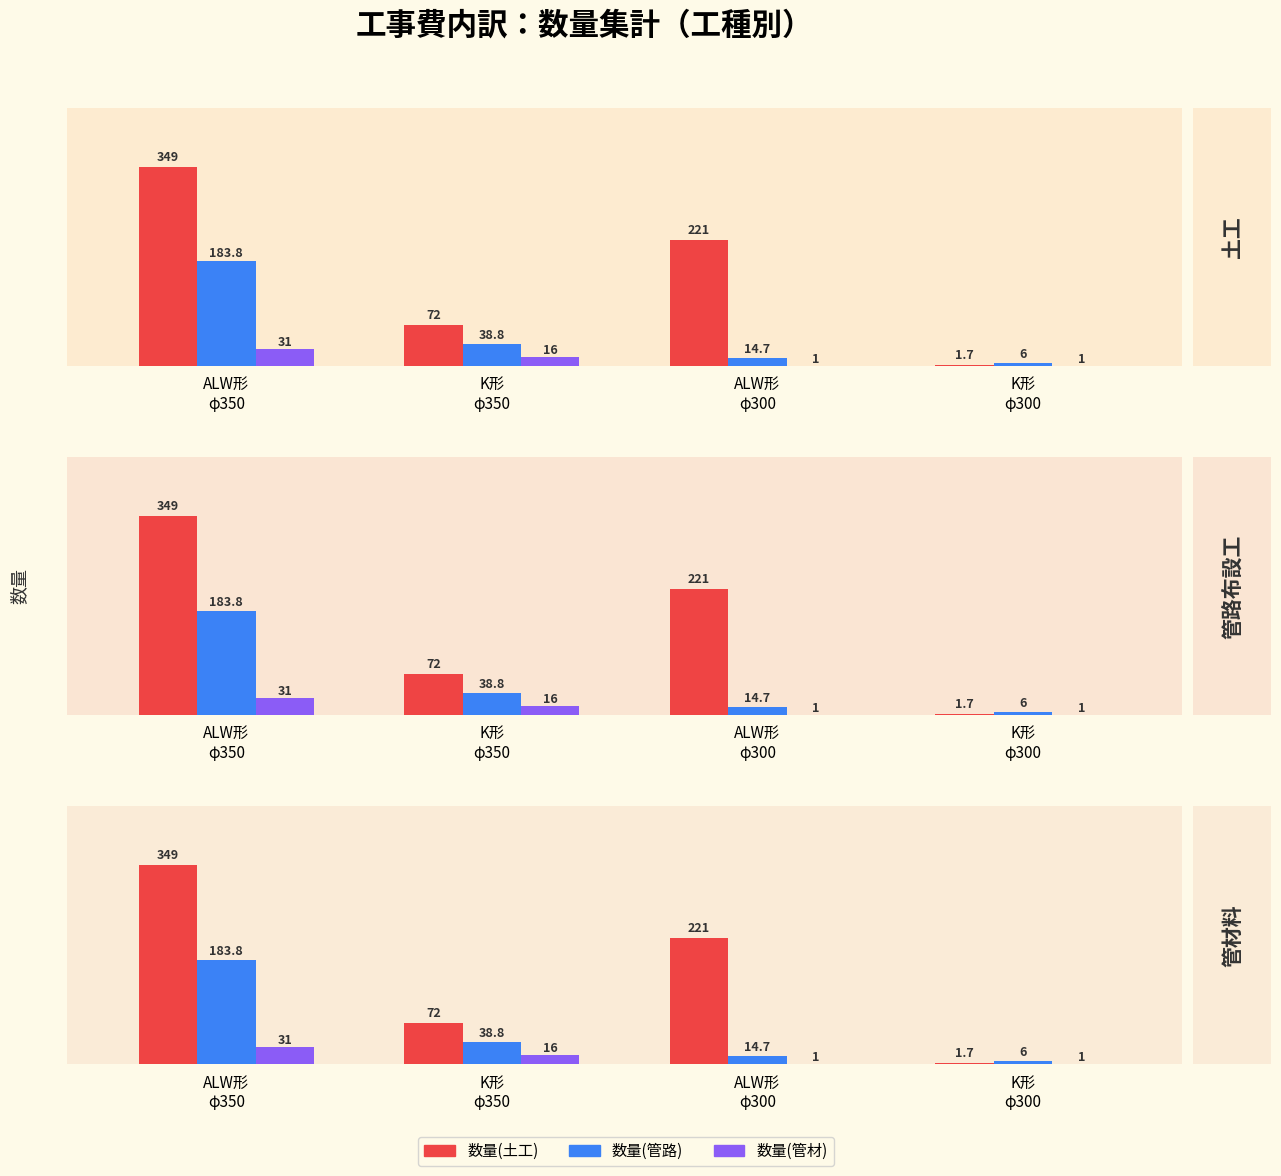

What is the approximate value of 数量(管路) at ALW形
φ350?

183.8